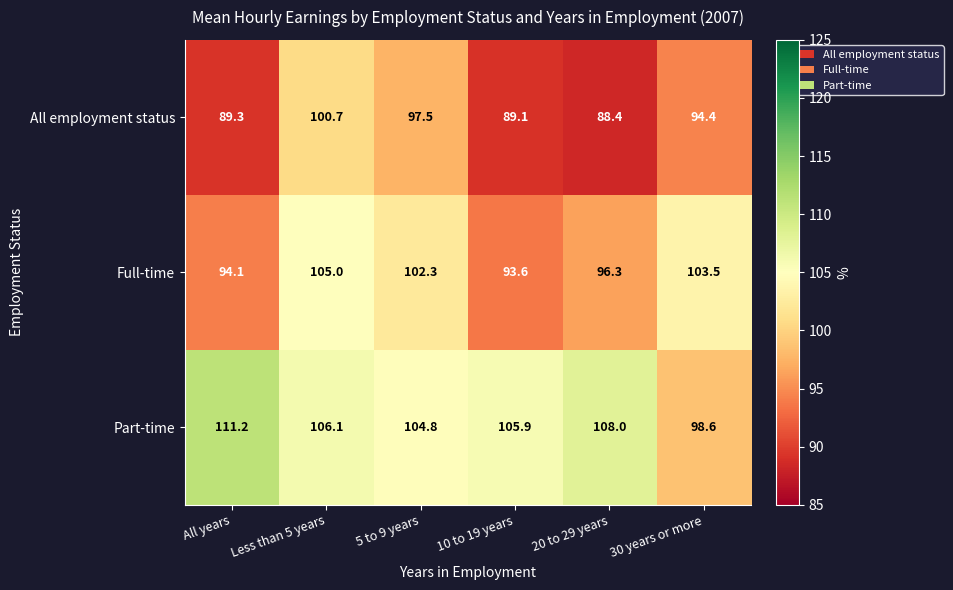

What is the highest value of the All employment status series?

100.7